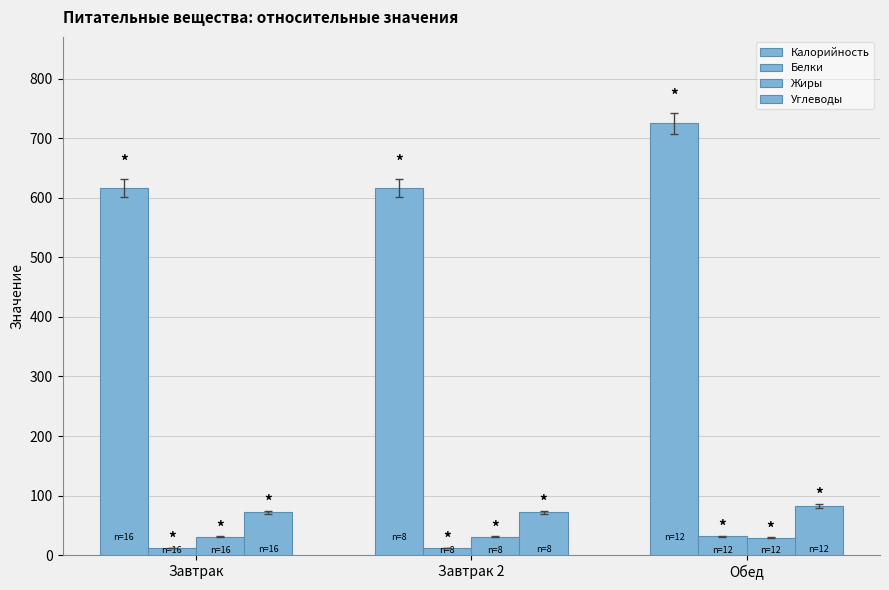

What is the label of the 2nd bar from the left?

Завтрак 2